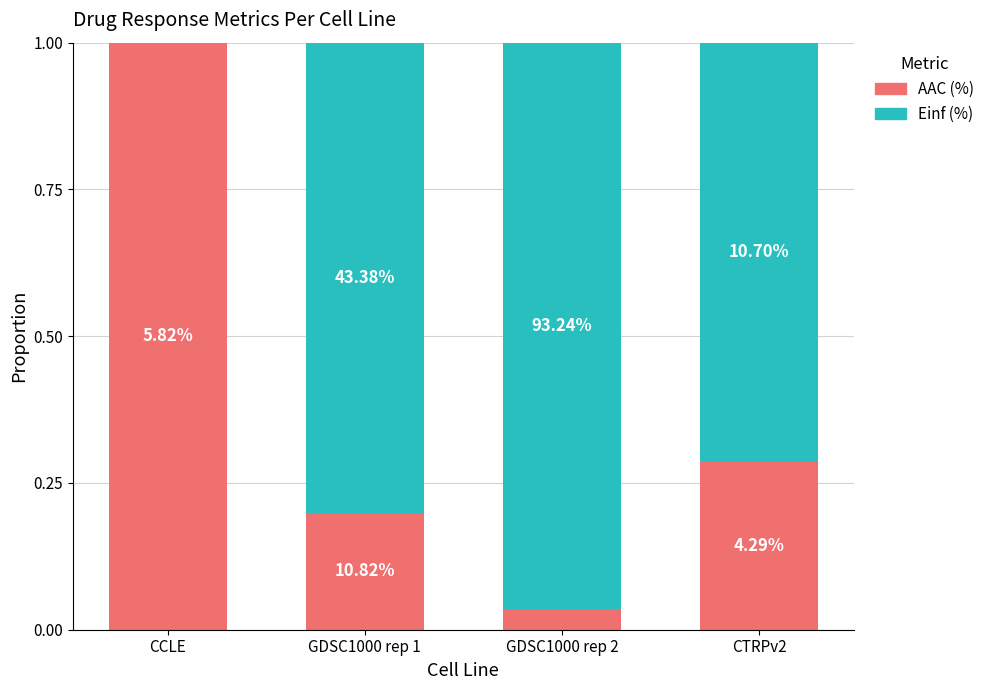

What are all the series names shown in the legend?

AAC (%), Einf (%)